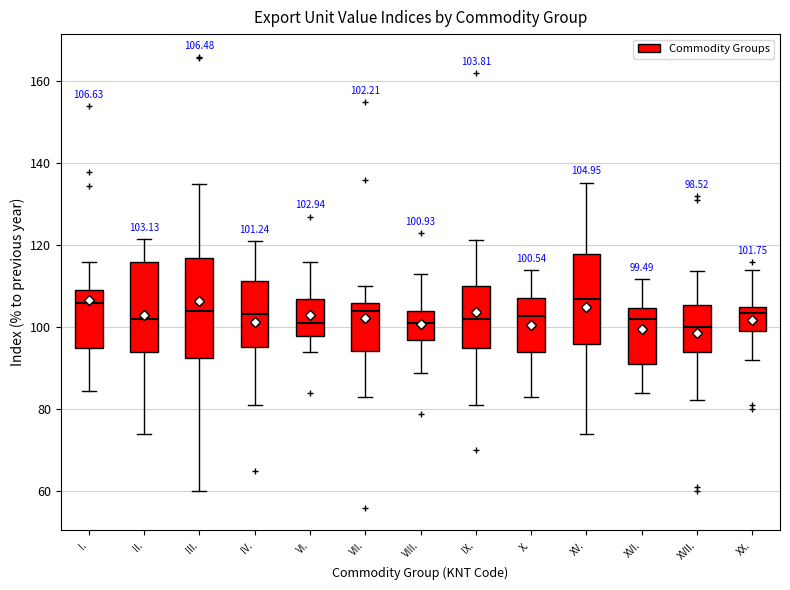

Which box is the tallest, from its lower edge to its upper edge?

III.